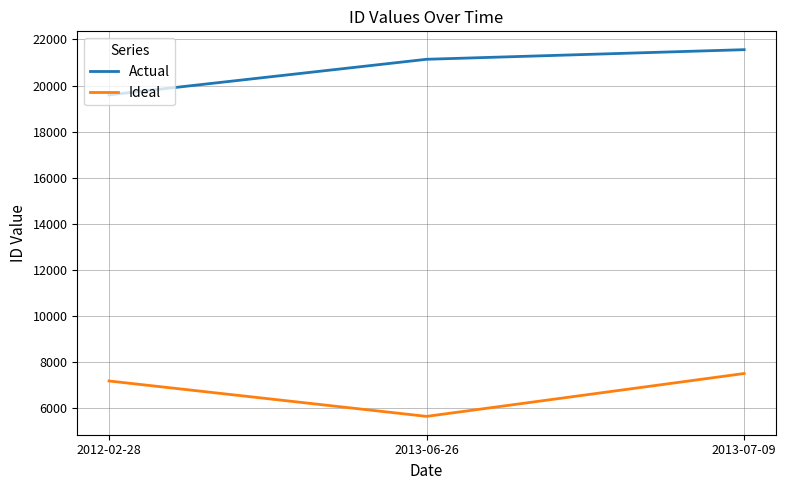

How many series are shown in this chart?

2